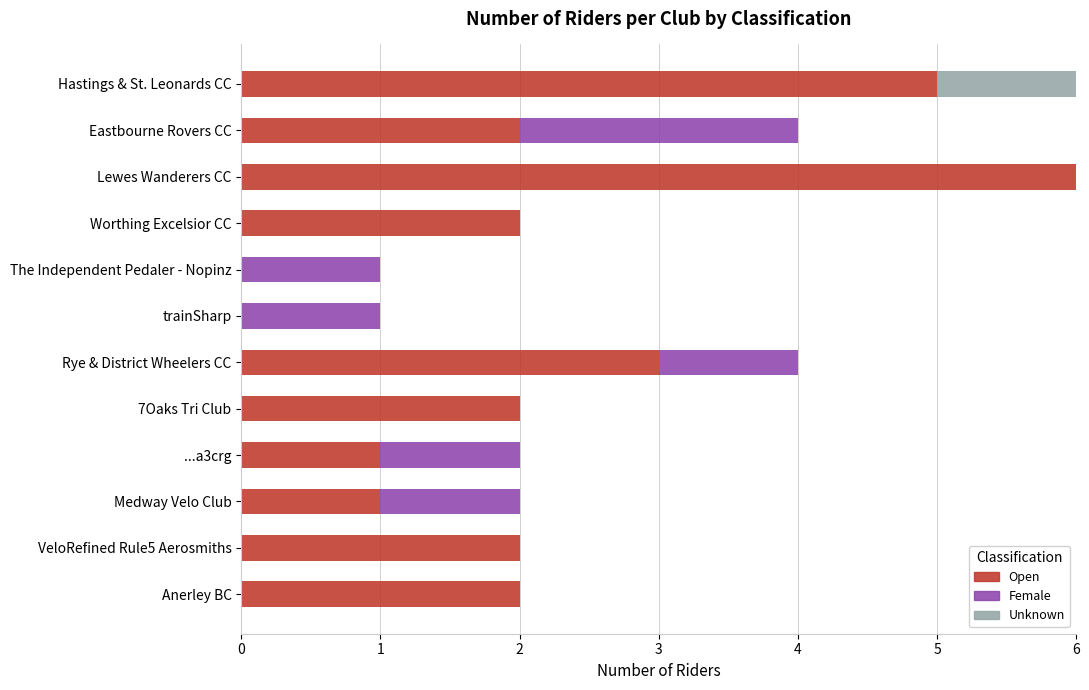

How many series are shown in this chart?

3